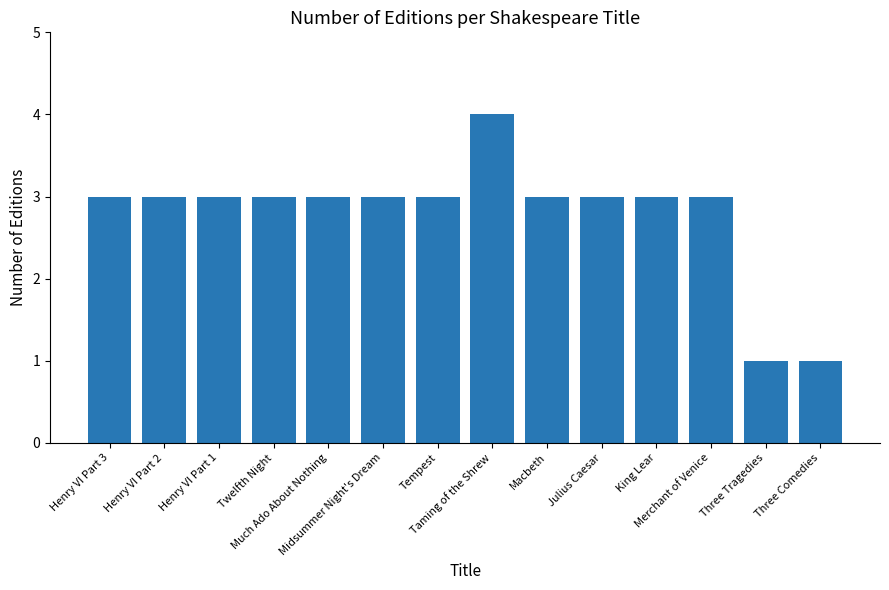

What is the greatest value displayed?

4